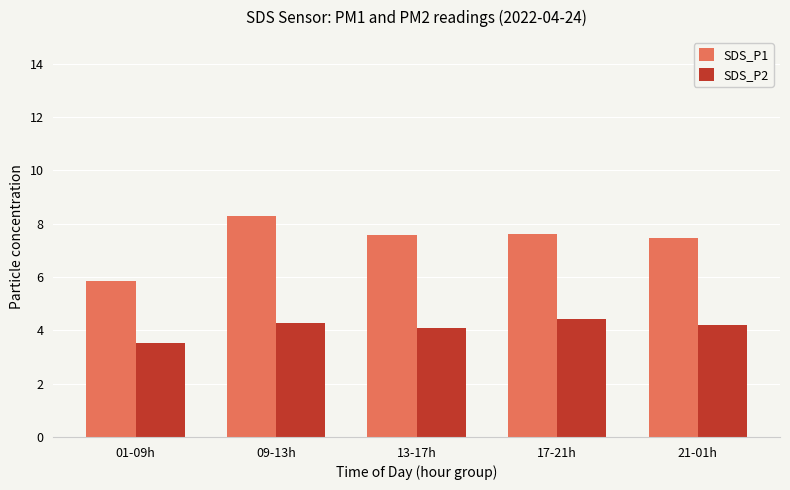

Reading left to right, transcribe all the data shown in this chart.

SDS_P1: 01-09h=5.8	09-13h=8.3	13-17h=7.6	17-21h=7.6	21-01h=7.5
SDS_P2: 01-09h=3.5	09-13h=4.3	13-17h=4.1	17-21h=4.4	21-01h=4.2